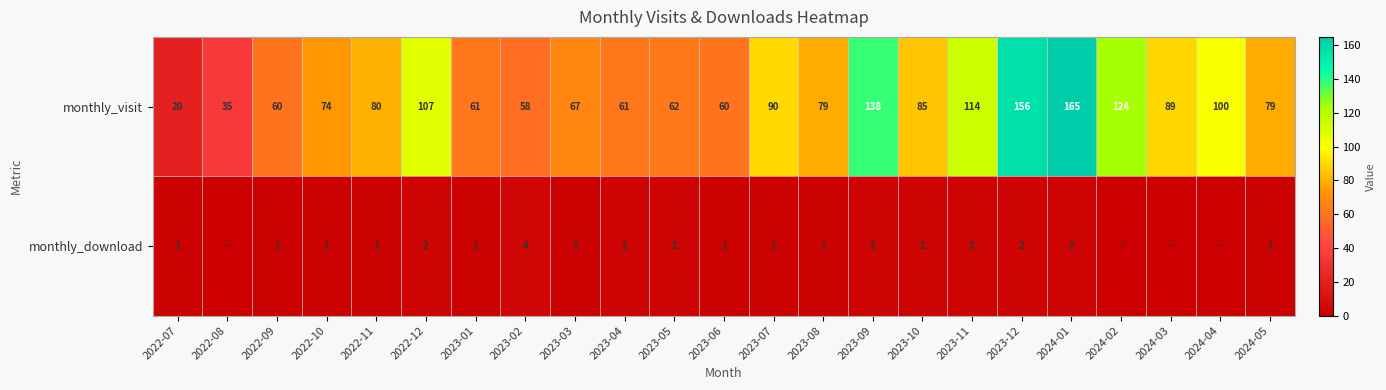

The value of monthly_visit at 2022-10 is 74. True or false?

True